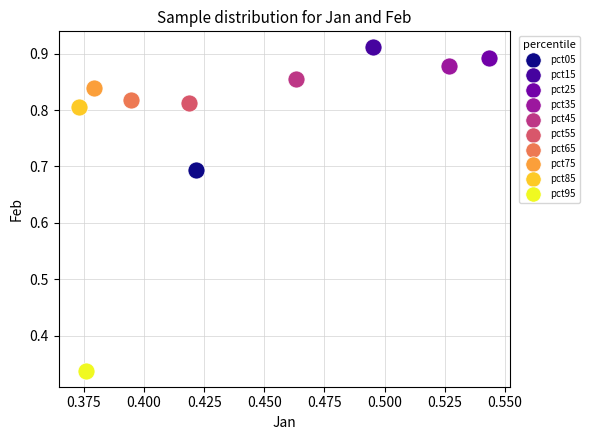

Which series contains the highest Y value?

pct15